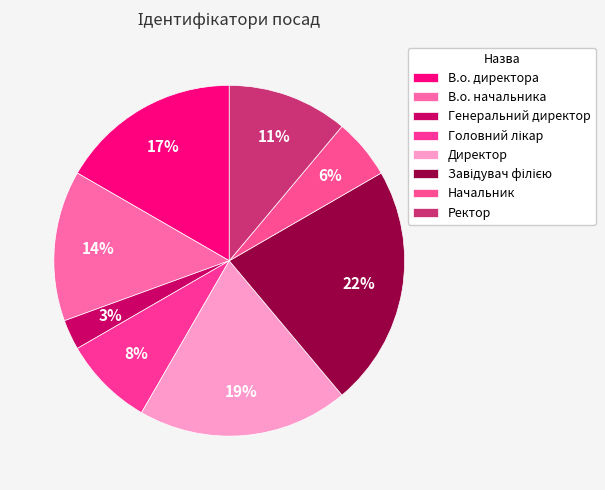

Combined, what portion of the pie is В.о. директора and Директор?

36.1%